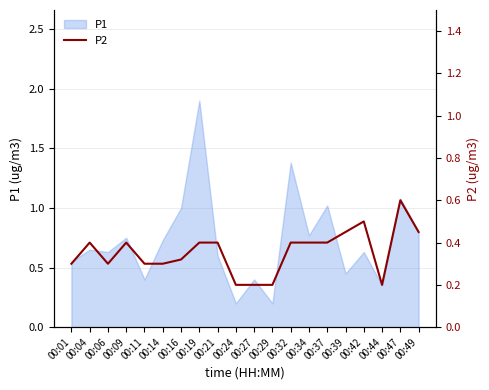

Which category has the lowest value across all series?

00:24